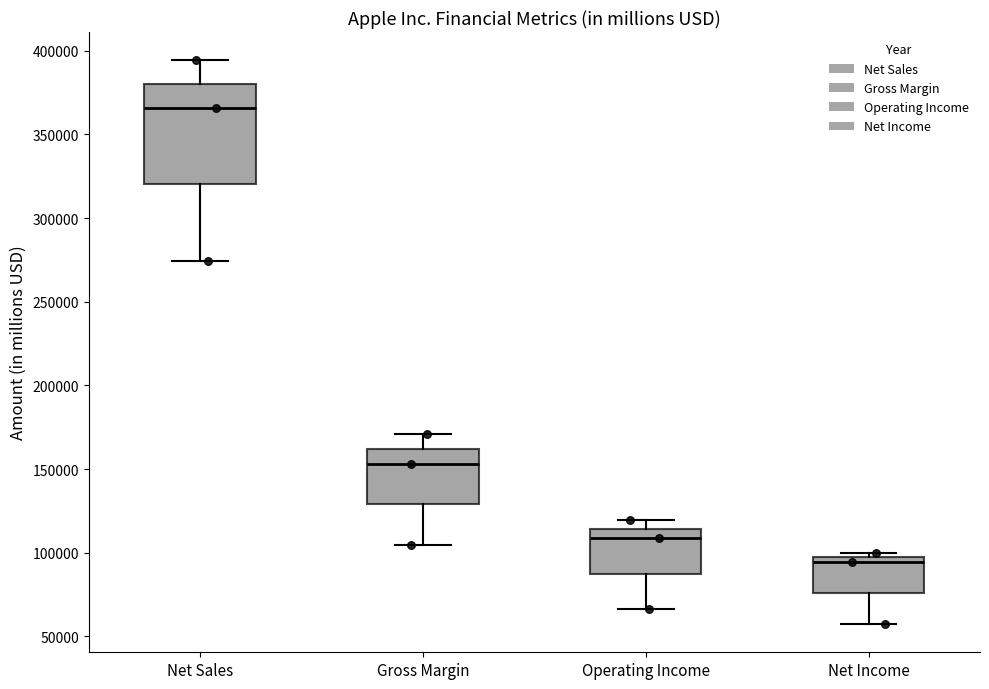

Reading left to right, transcribe this box plot: for each box, give where its median line is, the range the box spans, and where its two whiskers end, as read against the y-axis. The values are not printed on the chart, so give them approximately, as read against the axis.

Net Sales: median 365000, box 320000 to 380000, whiskers 275000 to 395000
Gross Margin: median 155000, box 130000 to 160000, whiskers 105000 to 170000
Operating Income: median 110000, box 90000 to 115000, whiskers 65000 to 120000
Net Income: median 95000 (just below the box's upper edge), box 75000 to 95000, whiskers 55000 to 100000